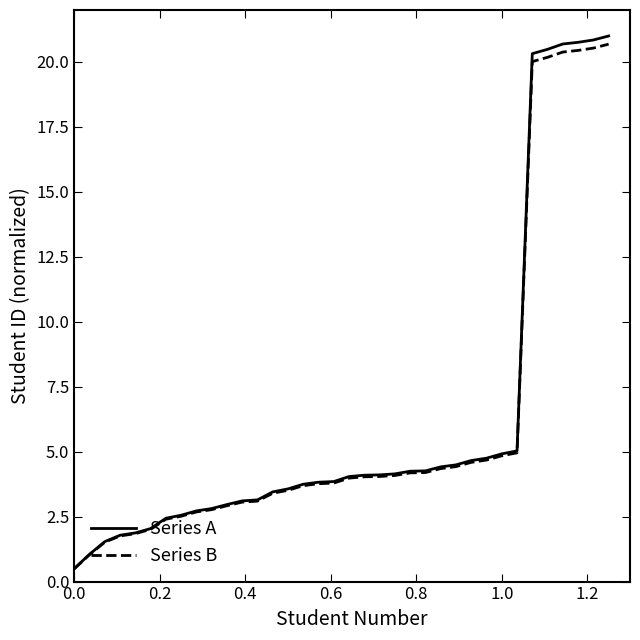

What is the minimum value for Series A?

0.5